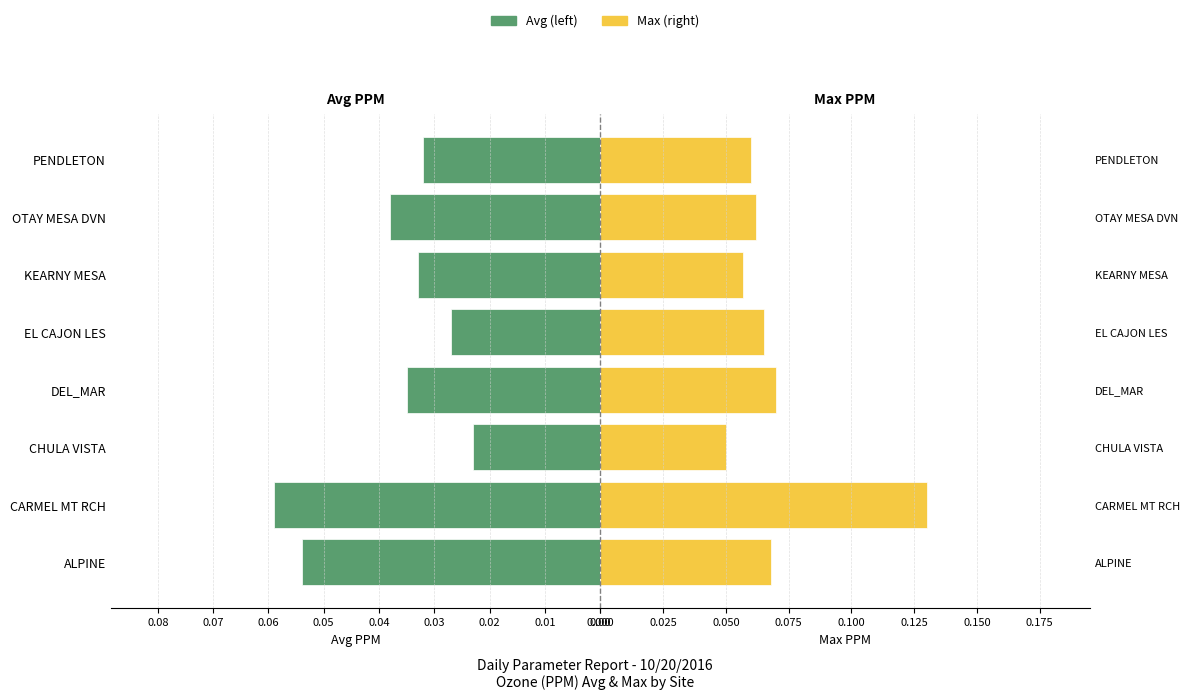

What are all the series names shown in the legend?

Avg (left), Max (right)